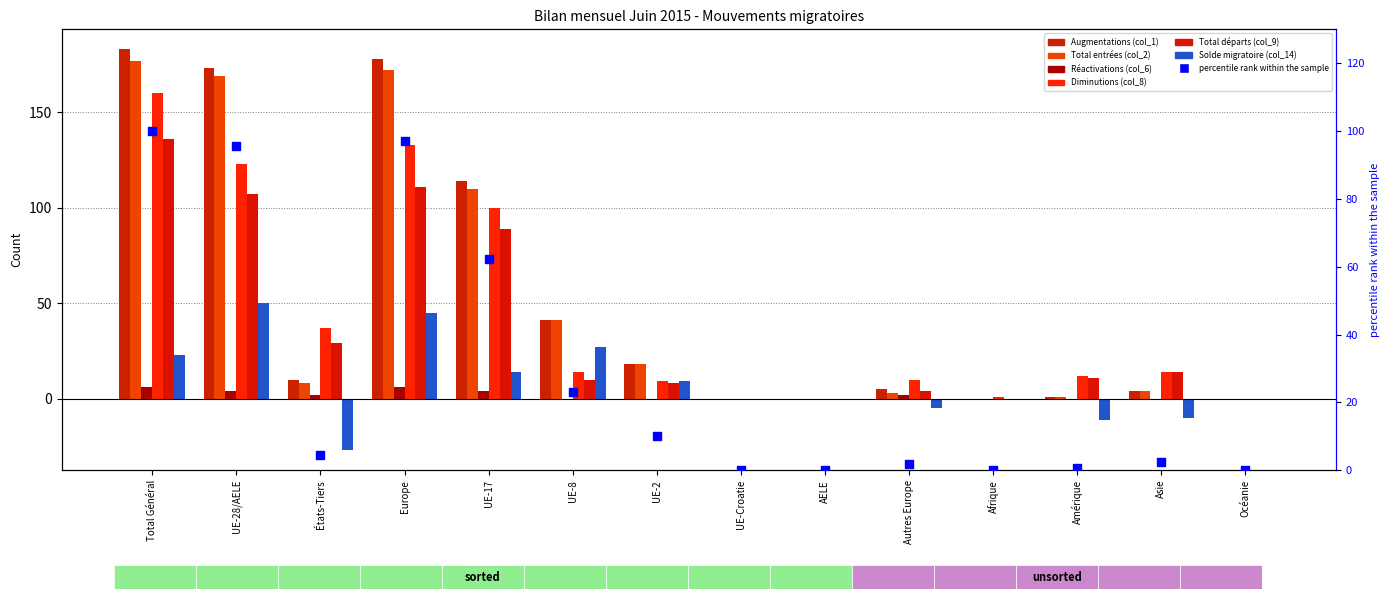

At which category is the sum across all series the highest?

Total Général